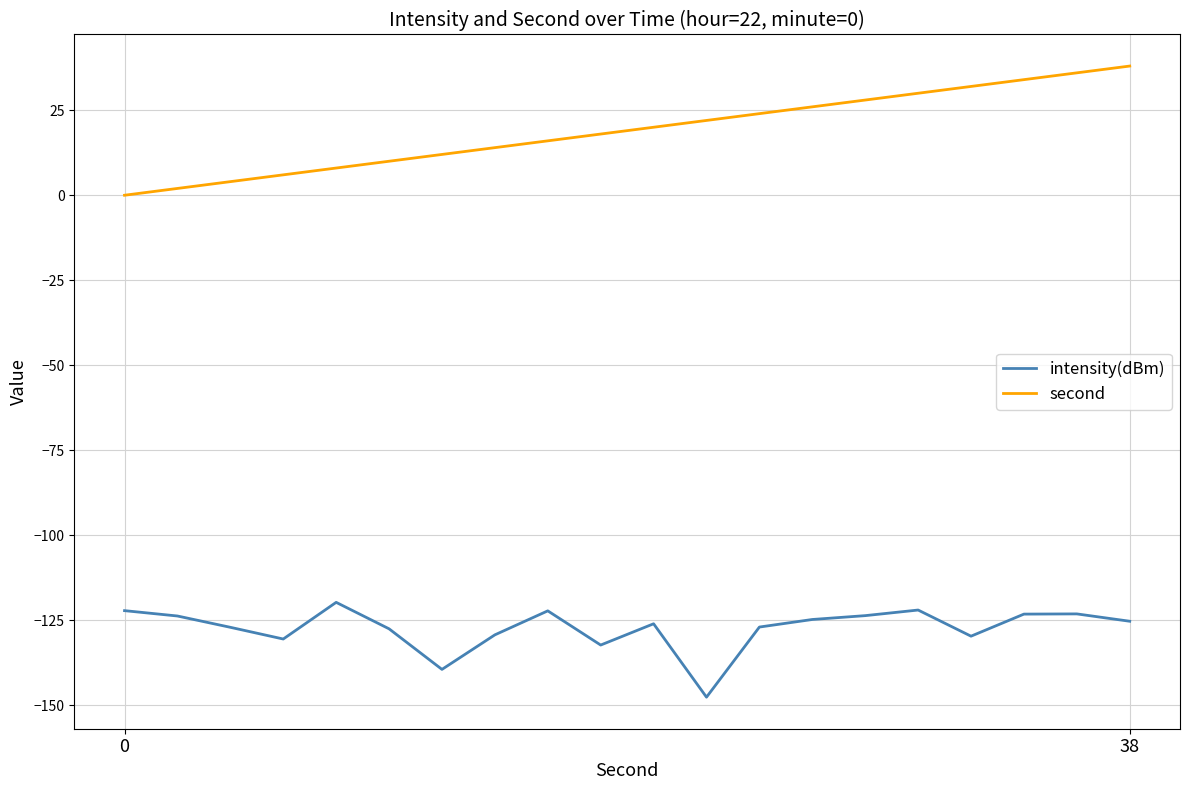

List the series in order of their overall mean, highest first.

second, intensity(dBm)